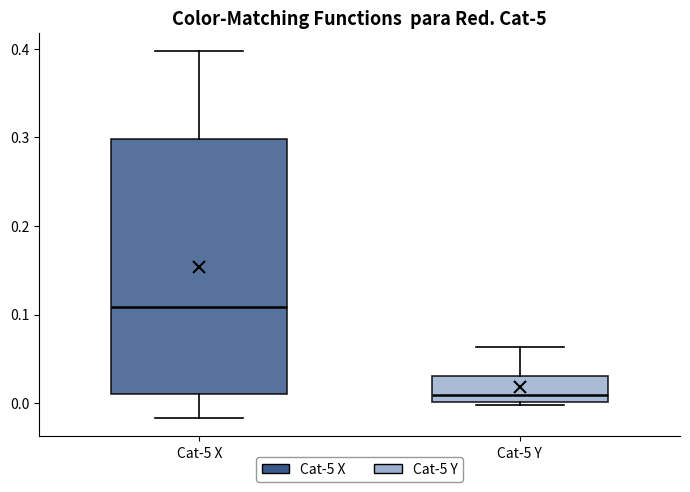

Reading left to right, transcribe this box plot: for each box, give where its median line is, the range the box spans, and where its two whiskers end, as read against the y-axis. The values are not printed on the chart, so give them approximately, as read against the axis.

Cat-5 X: median 0.11, box 0.01 to 0.30, whiskers -0.02 to 0.40
Cat-5 Y: median 0.01, box 0.00 to 0.03, whiskers 0.00 to 0.06